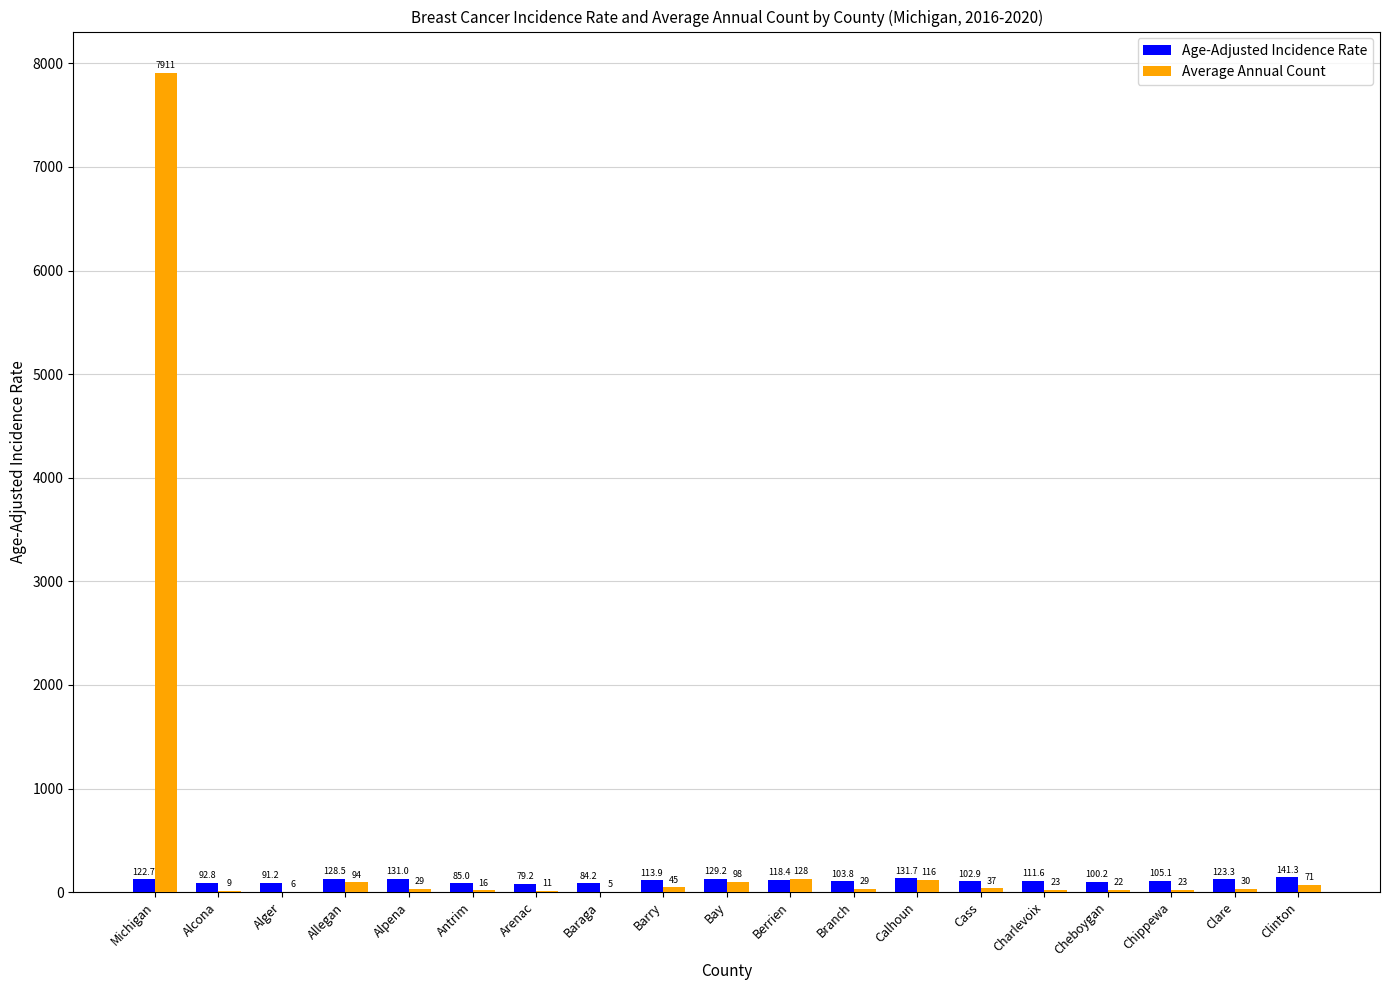

The value of Age-Adjusted Incidence Rate at Baraga is 84.2. True or false?

True